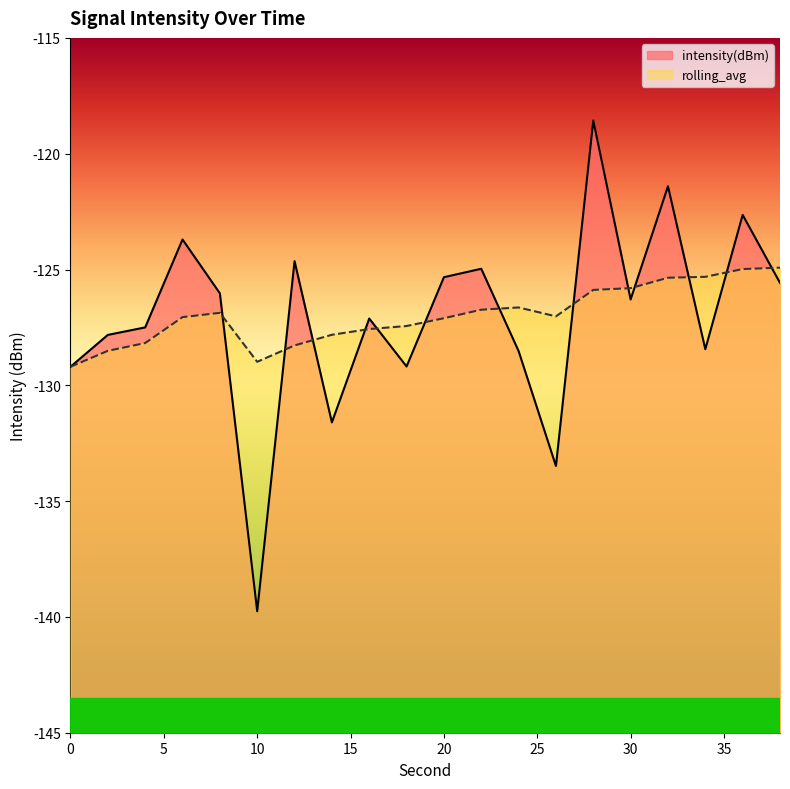

Reading left to right, list all the values displayed in this chart.

intensity(dBm): 0=-129.2	2=-127.8	4=-127.5	6=-123.7	8=-126.0	10=-139.8	12=-124.6	14=-131.6	16=-127.1	18=-129.2	20=-125.3	22=-125.0	24=-128.5	26=-133.5	28=-118.6	30=-126.3	32=-121.4	34=-128.4	36=-122.6	38=-125.6
rolling_avg: 0=-129.2	2=-128.5	4=-128.2	6=-127.1	8=-126.9	10=-129.0	12=-128.3	14=-127.8	16=-127.6	18=-127.4	20=-127.1	22=-126.7	24=-126.6	26=-127.0	28=-125.9	30=-125.8	32=-125.4	34=-125.3	36=-125.0	38=-124.9